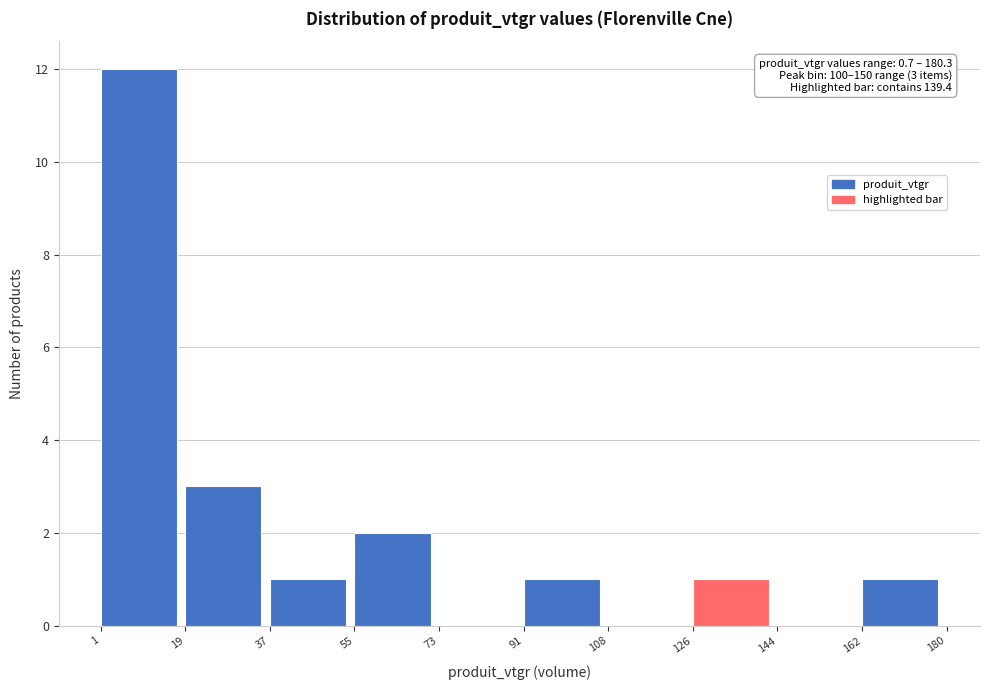

Which range on the x-axis has the tallest bar?

1 to 19